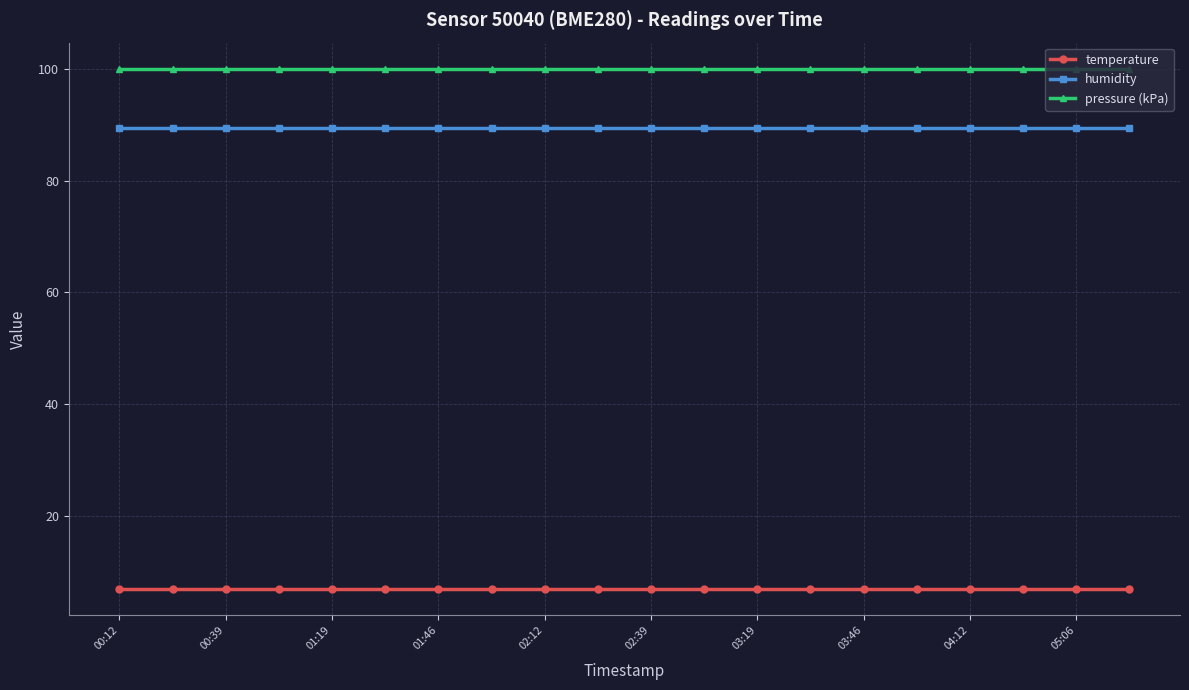

True or false: pressure (kPa) and temperature intersect in this chart.

False